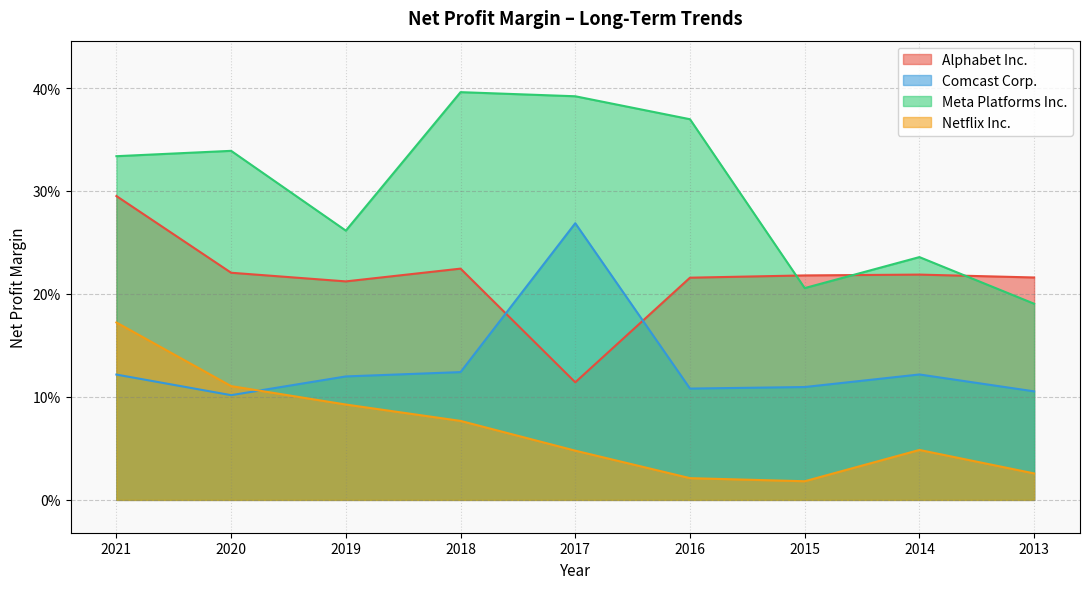

At which label does Meta Platforms Inc. reach its peak?

2018